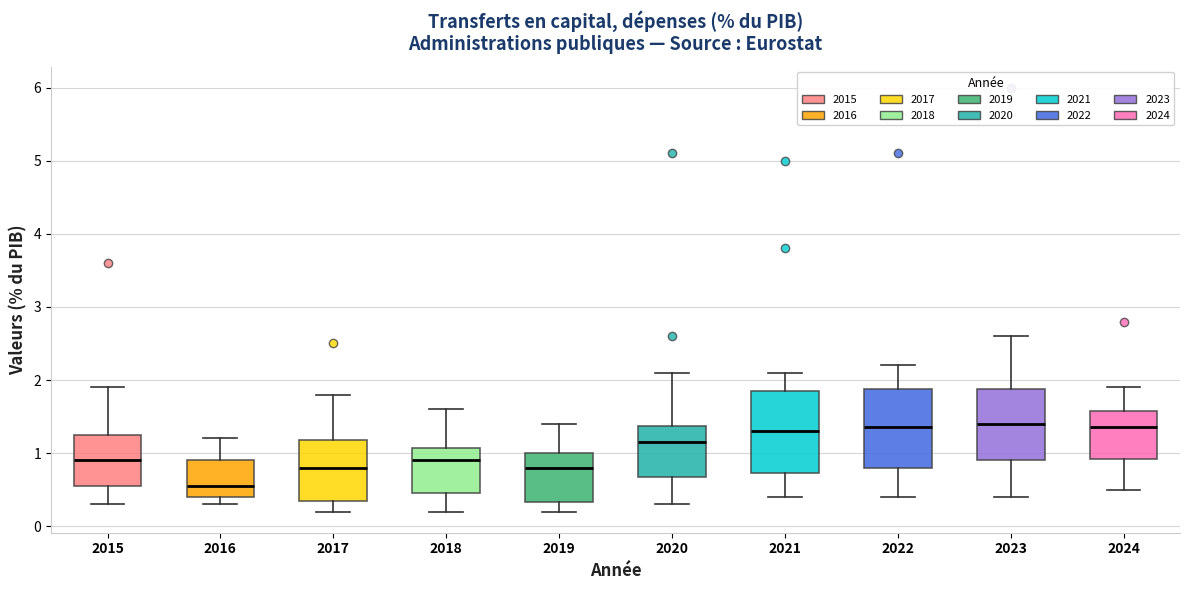

Reading left to right, read every box against the y-axis: the position of its median line, the range the box covers, and the ends of its whiskers. The values are not printed on the chart, so give them approximately, as read against the axis.

2015: median 0.9, box 0.6 to 1.3, whiskers 0.3 to 1.9
2016: median 0.6, box 0.4 to 0.9, whiskers 0.3 to 1.2
2017: median 0.8, box 0.4 to 1.2, whiskers 0.2 to 1.8
2018: median 0.9, box 0.5 to 1.1, whiskers 0.2 to 1.6
2019: median 0.8, box 0.3 to 1.0, whiskers 0.2 to 1.4
2020: median 1.2, box 0.7 to 1.4, whiskers 0.3 to 2.1
2021: median 1.3, box 0.7 to 1.9, whiskers 0.4 to 2.1
2022: median 1.4, box 0.8 to 1.9, whiskers 0.4 to 2.2
2023: median 1.4, box 0.9 to 1.9, whiskers 0.4 to 2.6
2024: median 1.4, box 0.9 to 1.6, whiskers 0.5 to 1.9